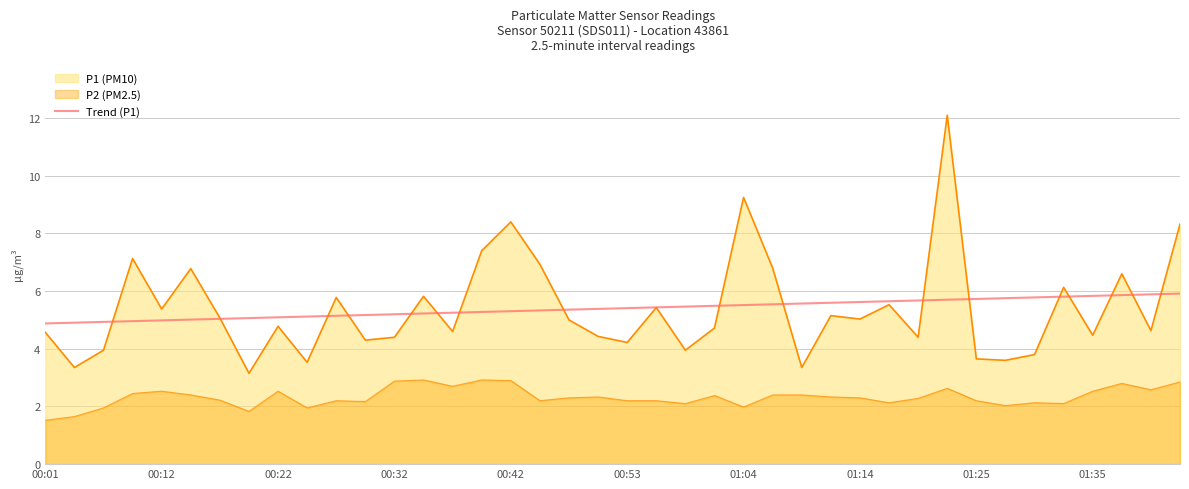

The value at 00:42 is 8.6. True or false?

False